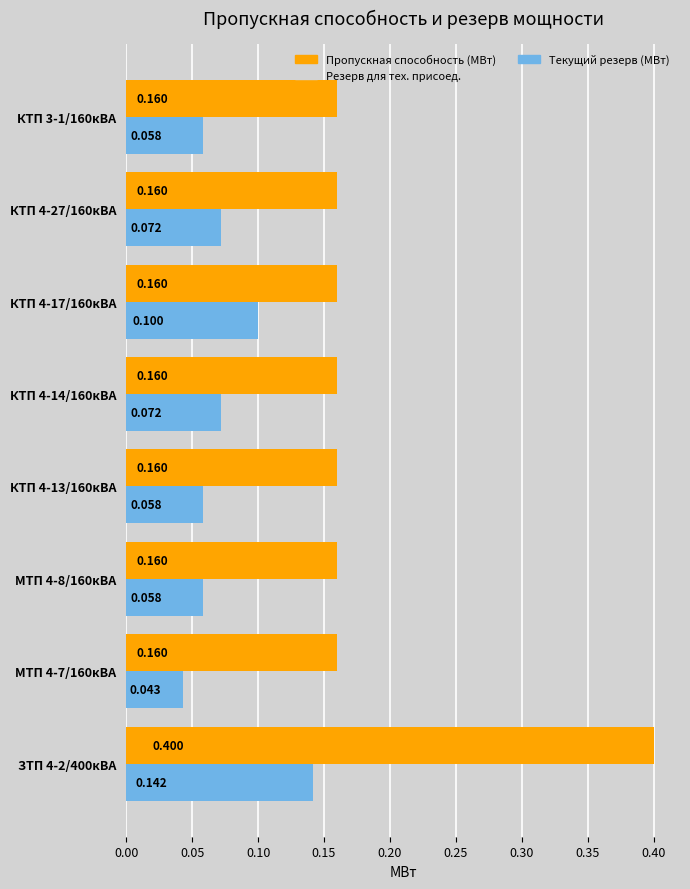

Is the value of Пропускная способность (МВт) at КТП 4-27/160кВА greater than the value of Текущий резерв (МВт) at КТП 4-27/160кВА?

Yes